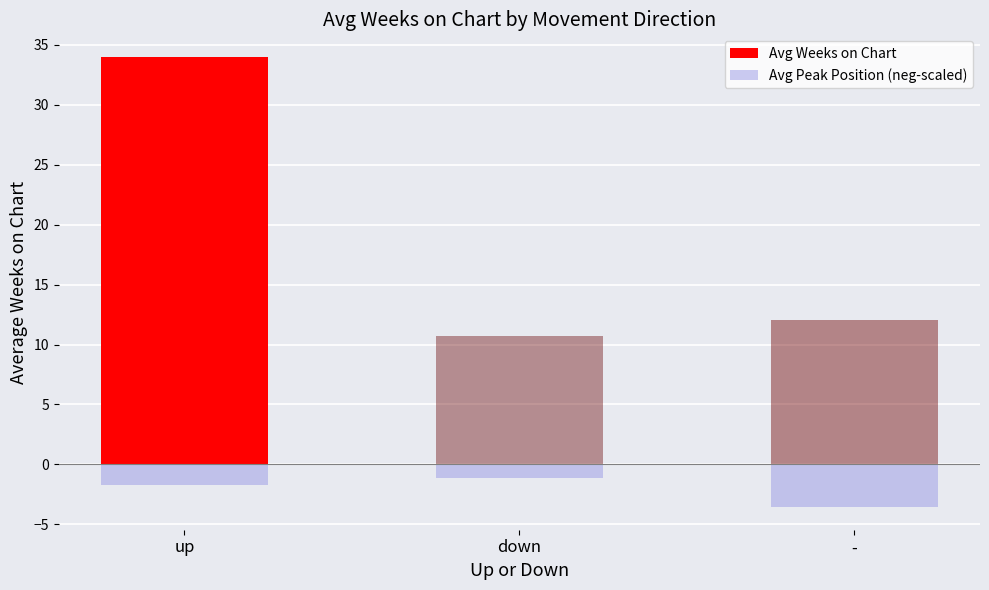

What is the smallest value displayed?

-3.6